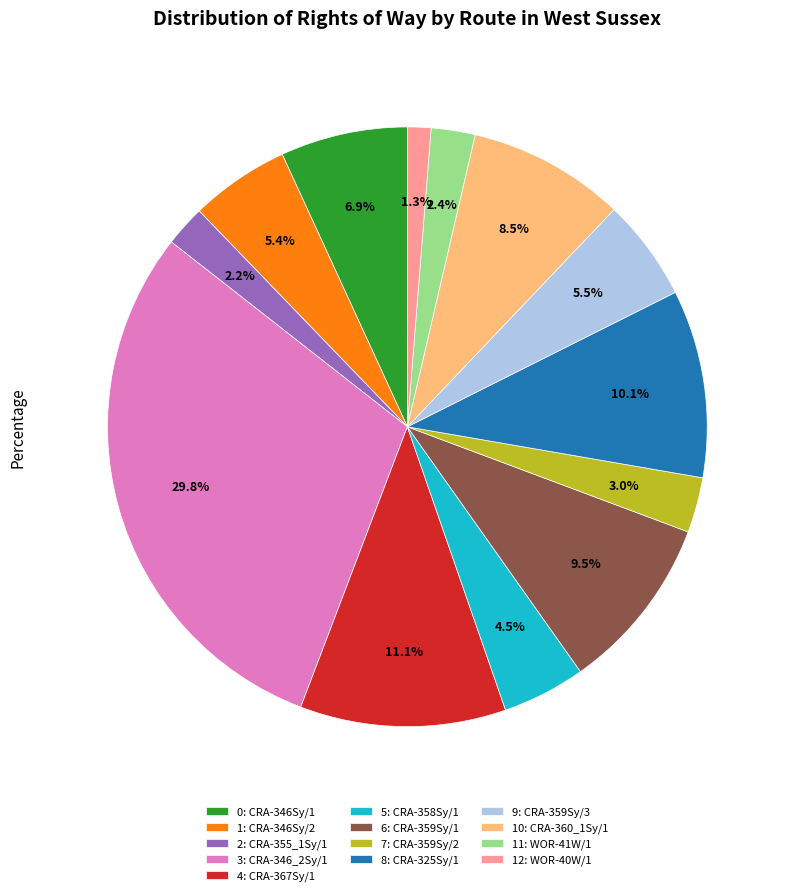

What is the smallest slice in the pie chart?

12: WOR-40W/1